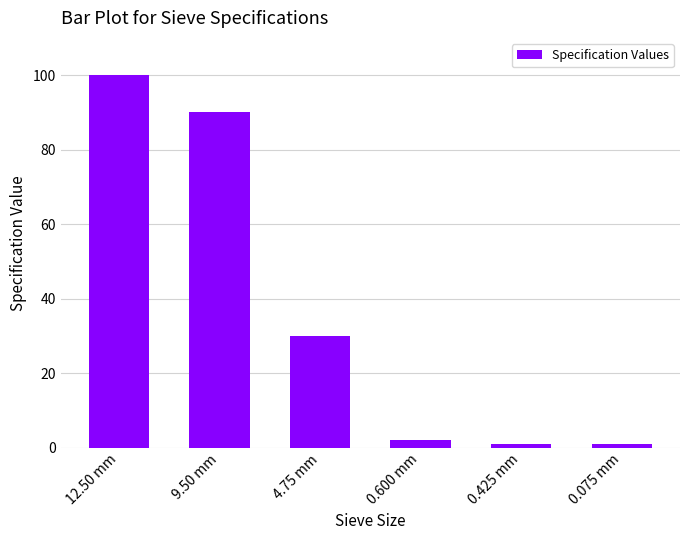

At which category does the chart reach its peak across all series?

12.50 mm